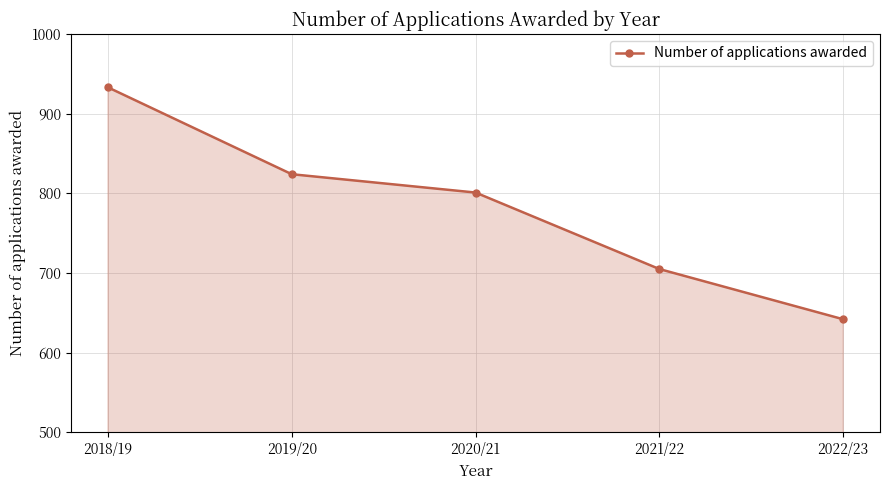

What is the label of the 3rd point from the right?

2020/21